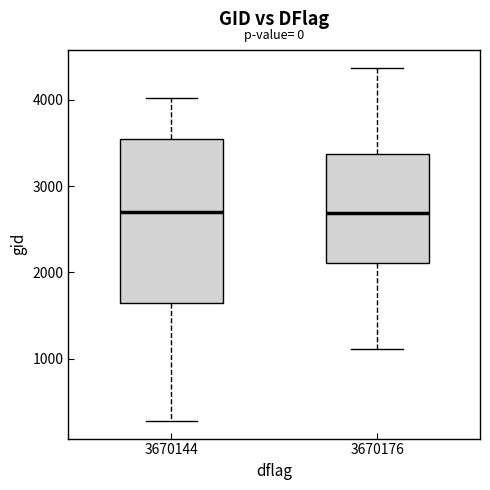

Reading left to right, read every box against the y-axis: the position of its median line, the range the box covers, and the ends of its whiskers. The values are not printed on the chart, so give them approximately, as read against the axis.

3670144: median 2700, box 1700 to 3600, whiskers 300 to 4000
3670176: median 2700, box 2100 to 3400, whiskers 1100 to 4400